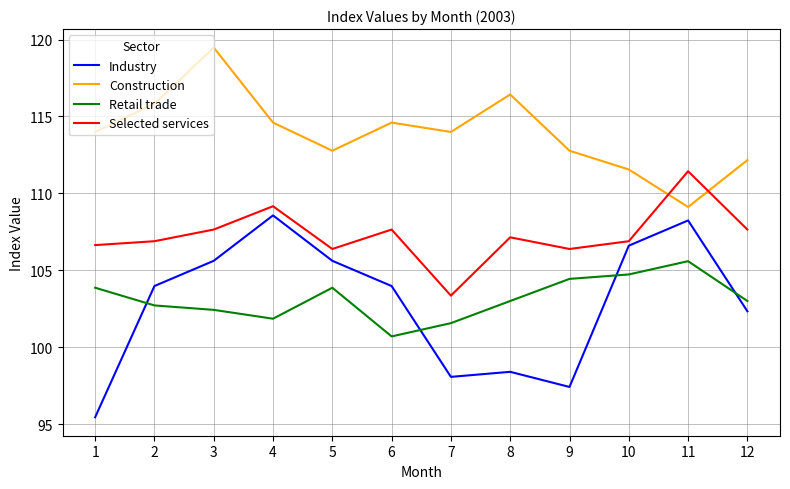

What is the average value of the Retail trade series?

103.1